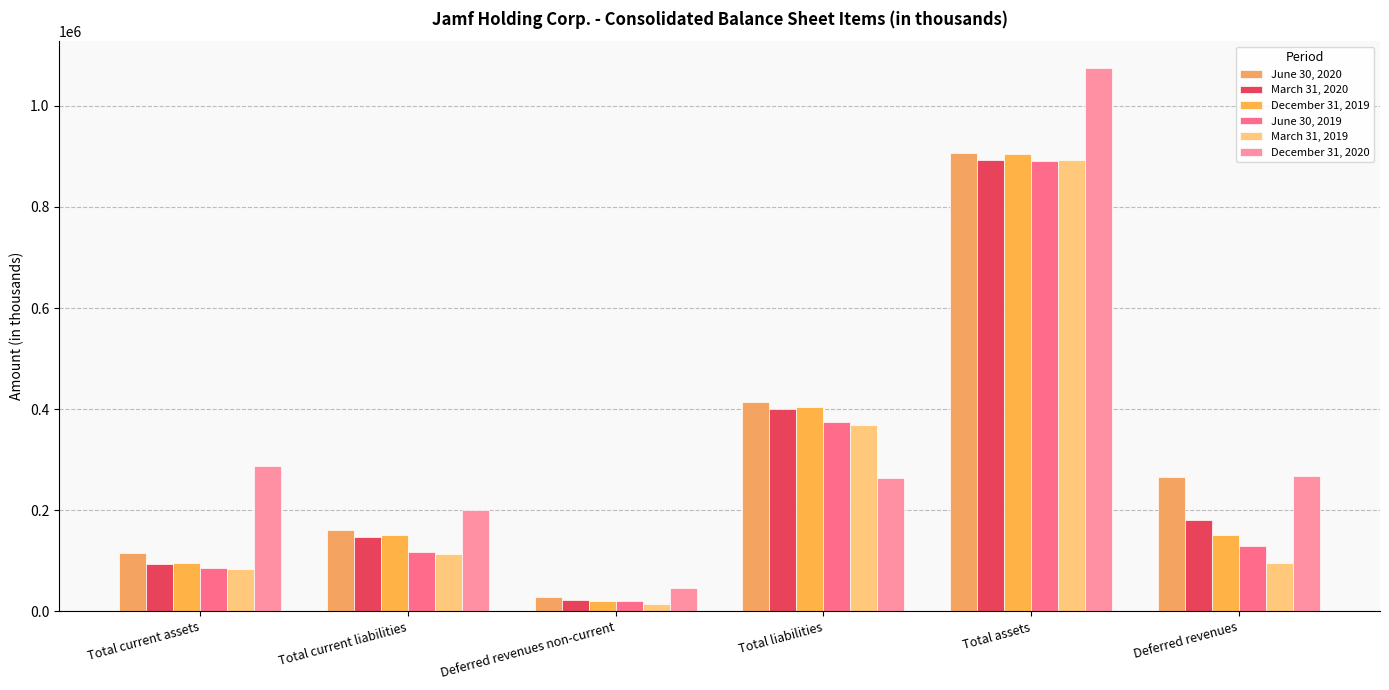

Are the bars horizontal?

No